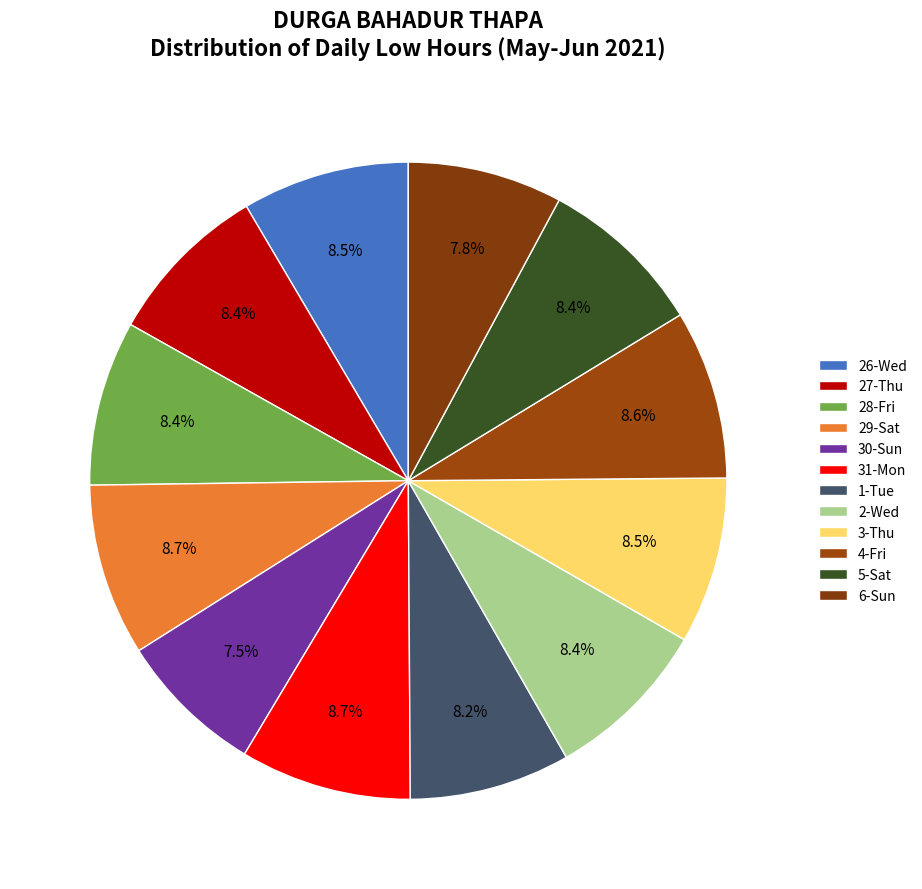

How many slices are in this pie chart?

12